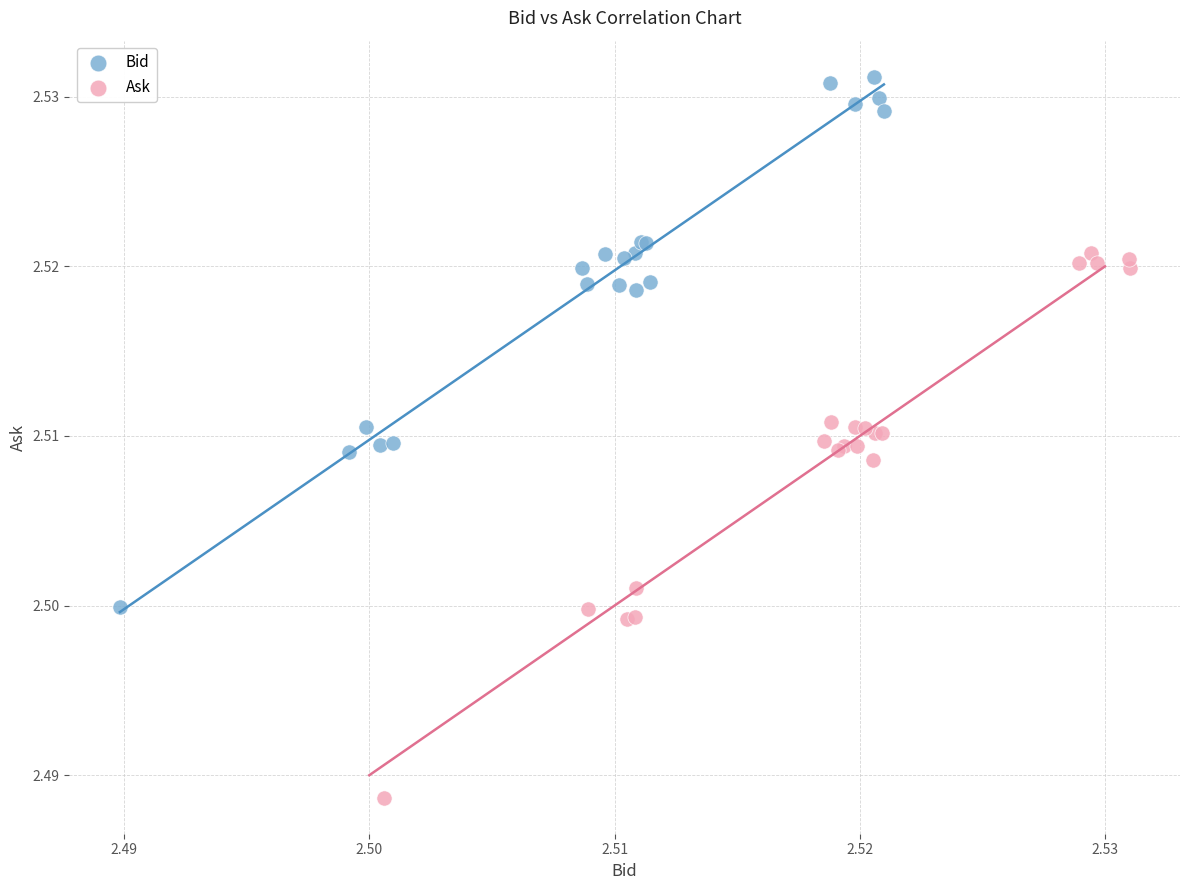

Which series reaches the maximum Y coordinate?

Bid